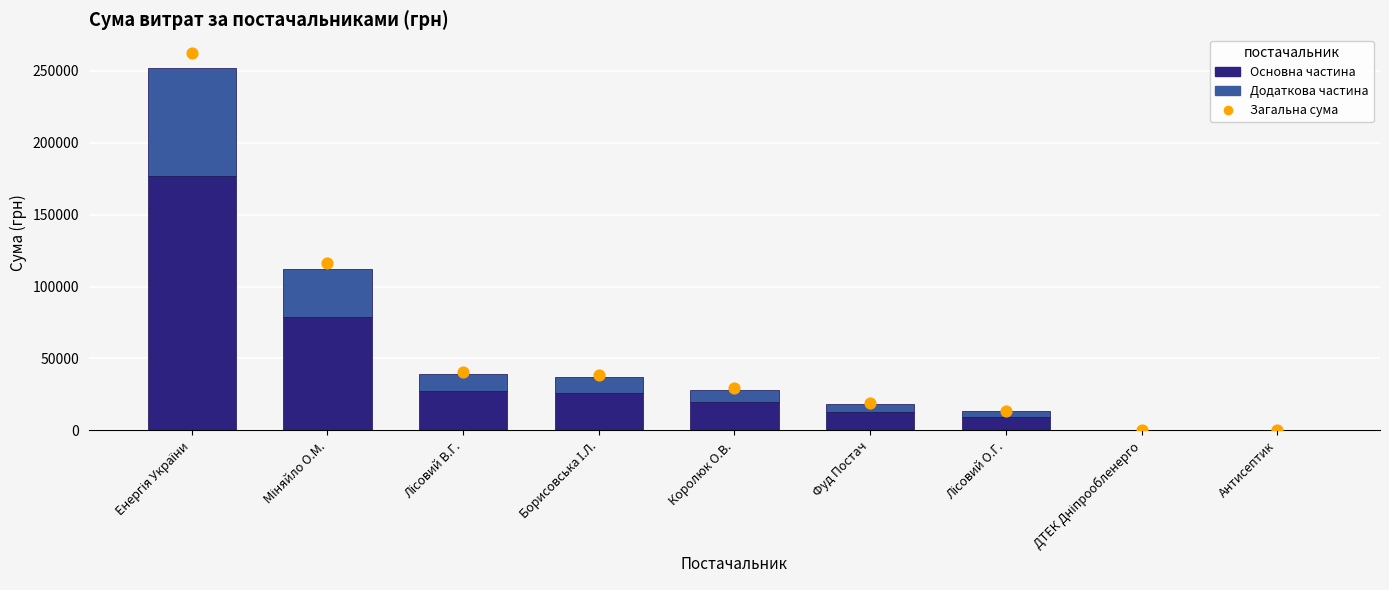

Which series has the largest total across all categories?

Основна частина